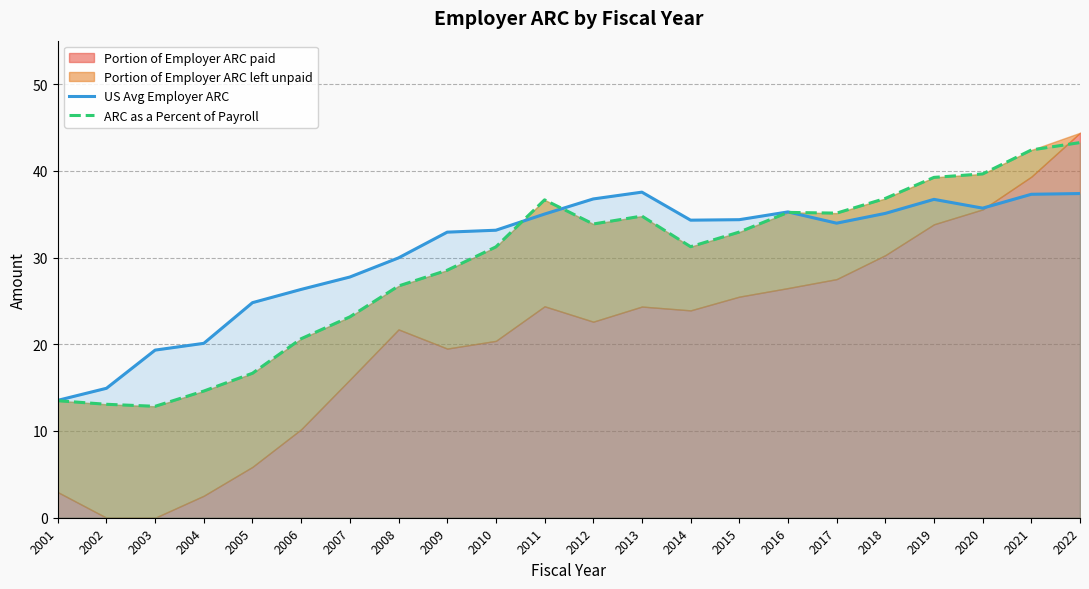

What is the difference between the maximum and second lowest values in the US Avg Employer ARC series?

22.6